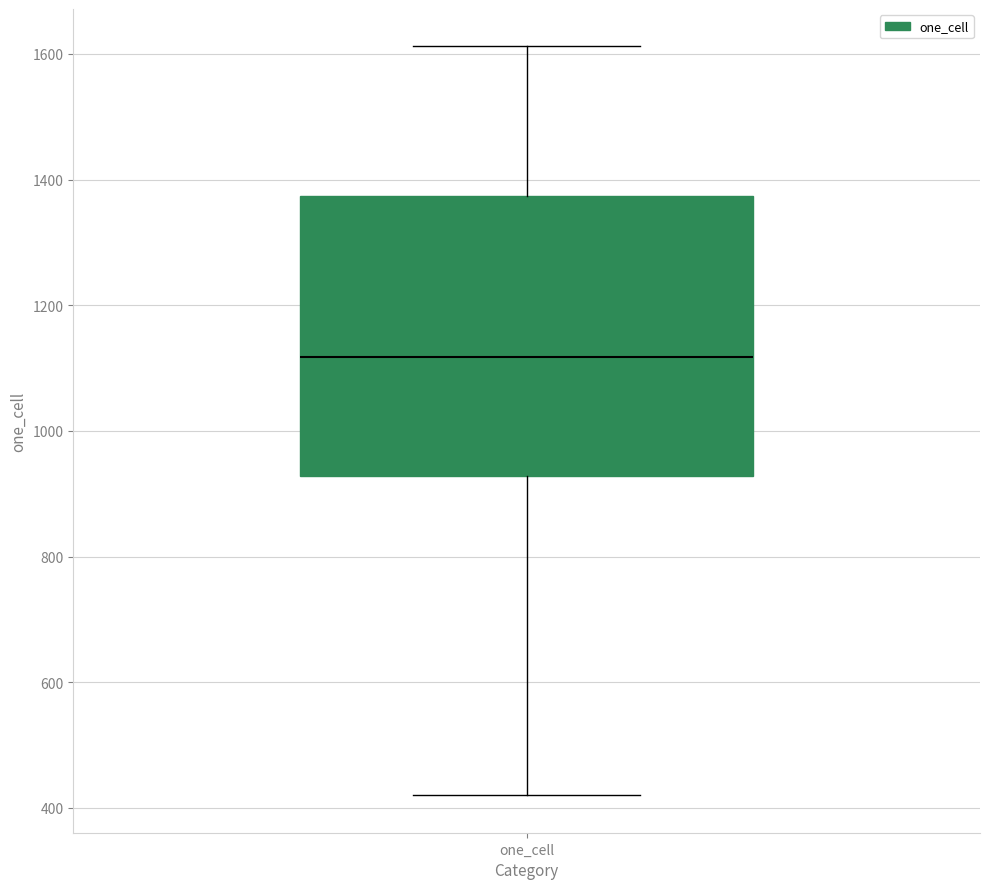

Where does the upper whisker of the box for one_cell end on the y-axis? The values are not printed on the chart, so give them approximately, as read against the axis.

1620